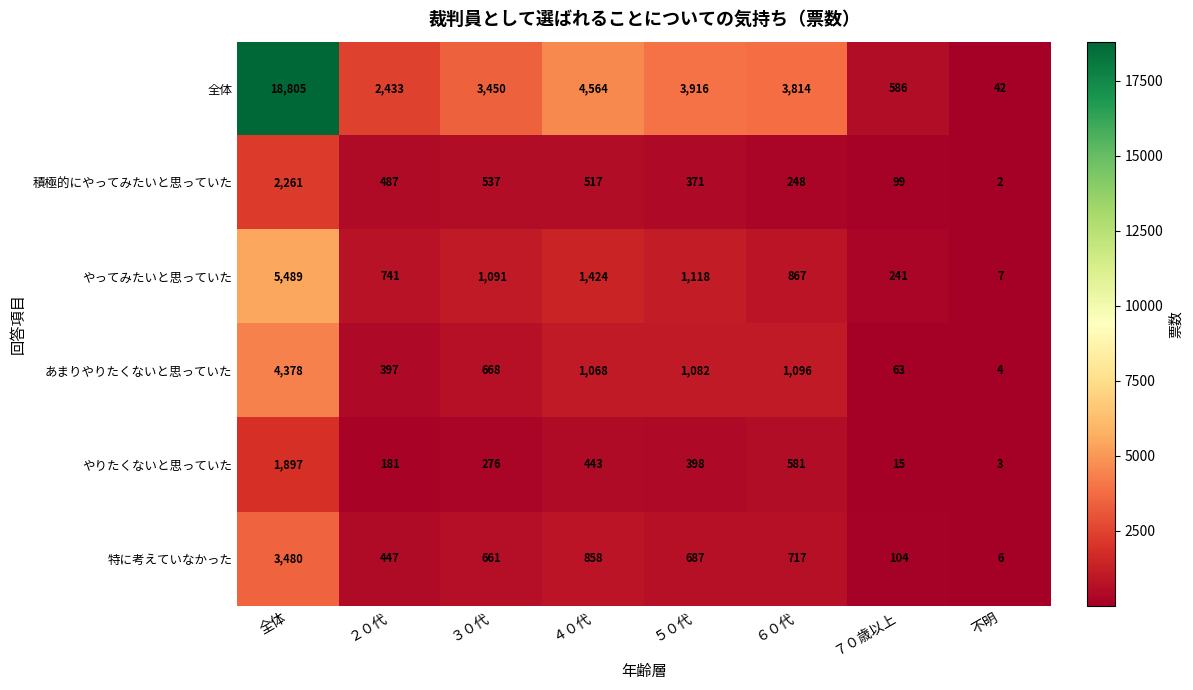

What is the difference between the やってみたいと思っていた values at 不明 and ５０代?

1111